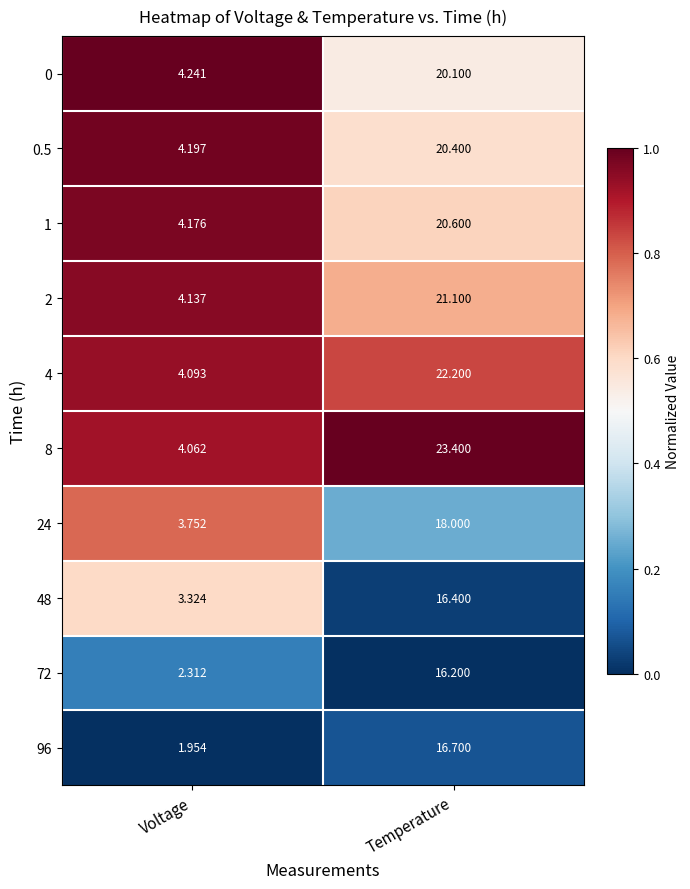

At which label does 48 first exceed 16?

Temperature